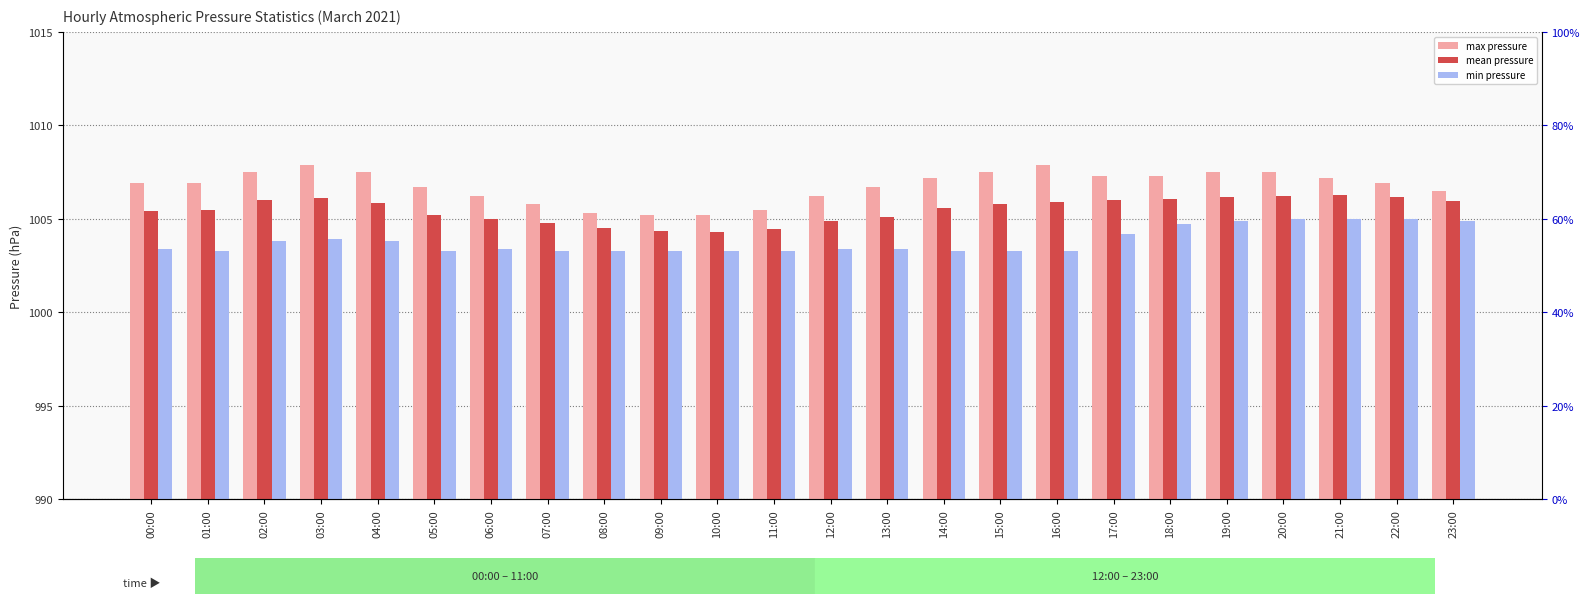

What position from the right is 01:00?

23